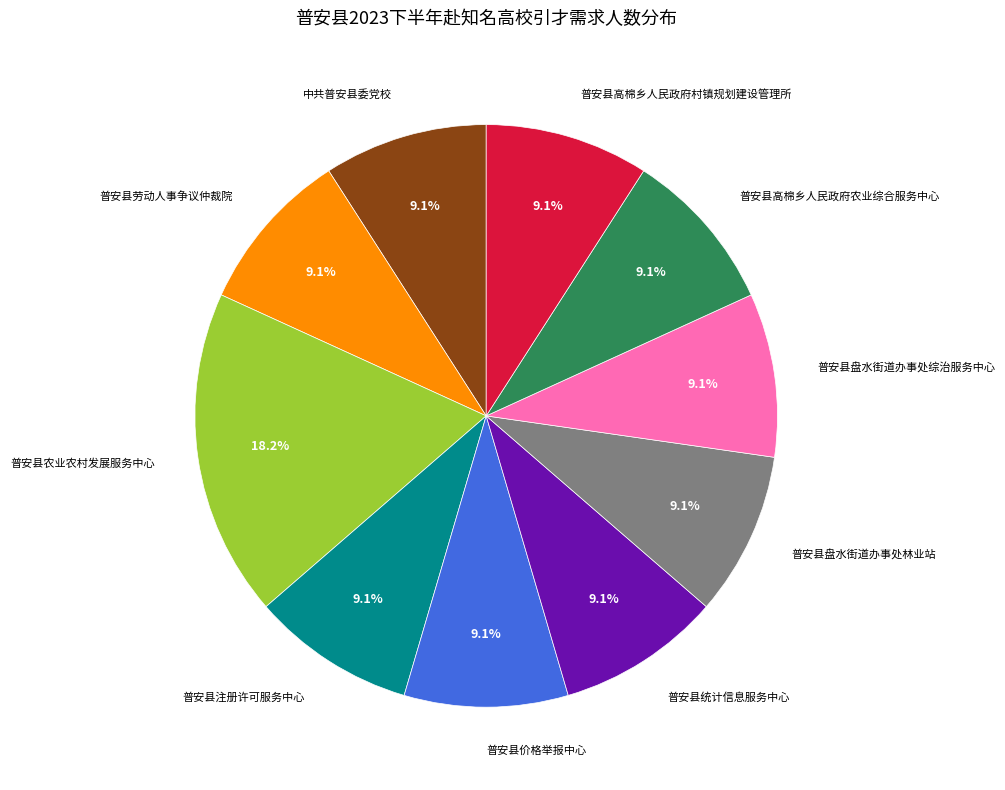

To the nearest percent, what portion does 普安县价格举报中心 represent?

9%